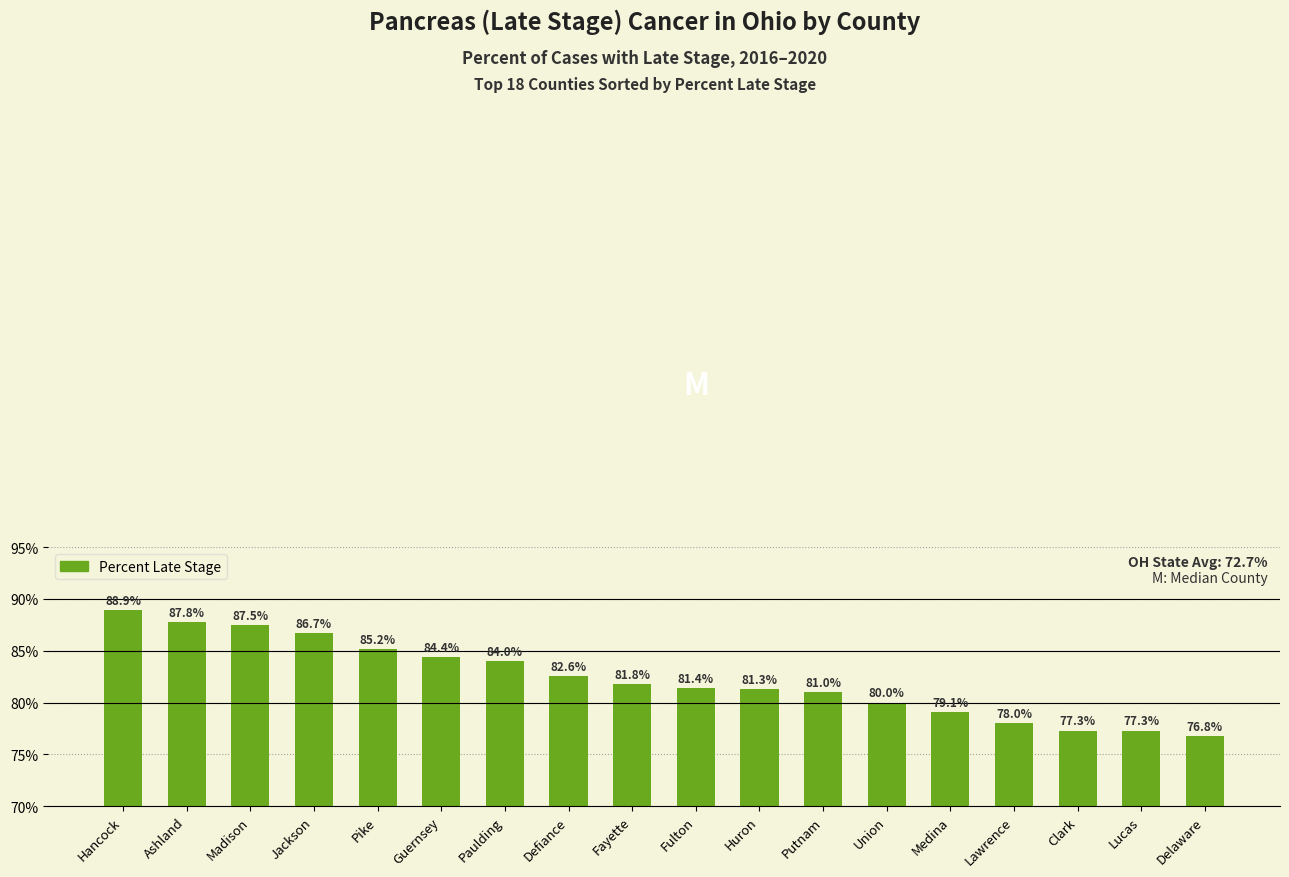

Where is the data nearest to the value 82?

Fayette